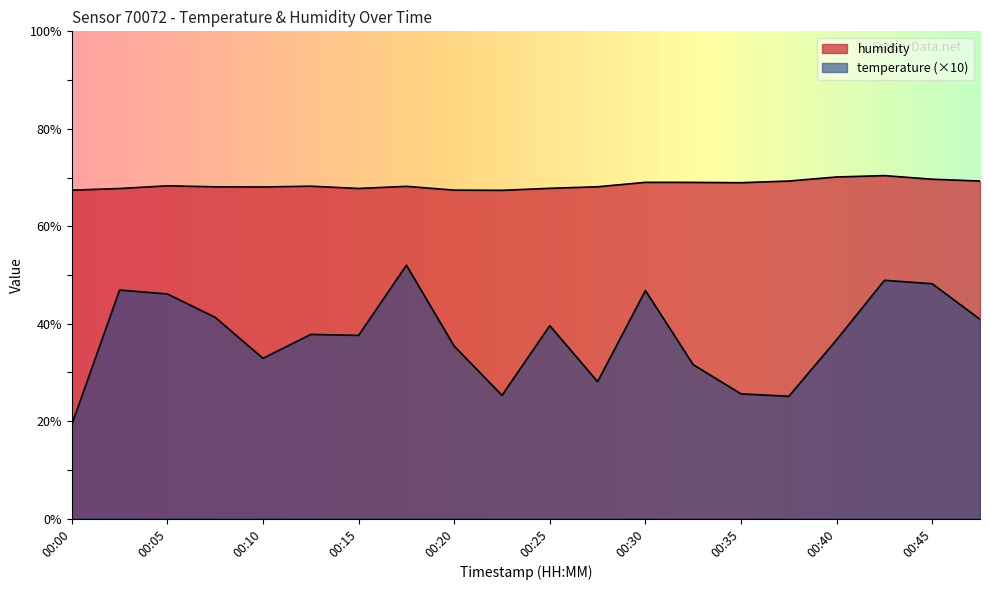

True or false: humidity and temperature cross at least once.

False